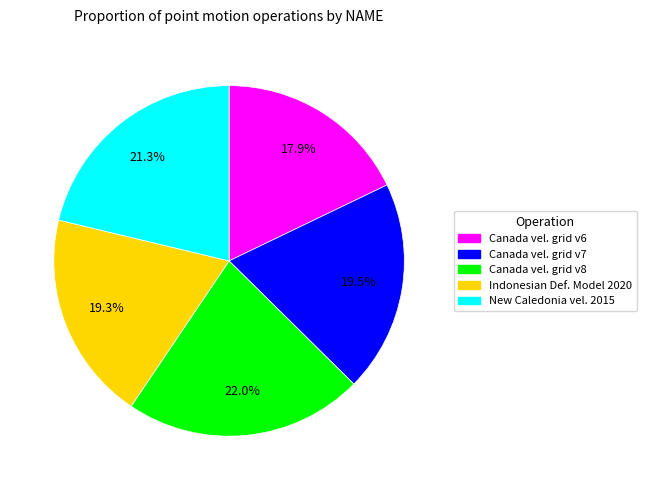

Is there a majority slice in this chart?

No